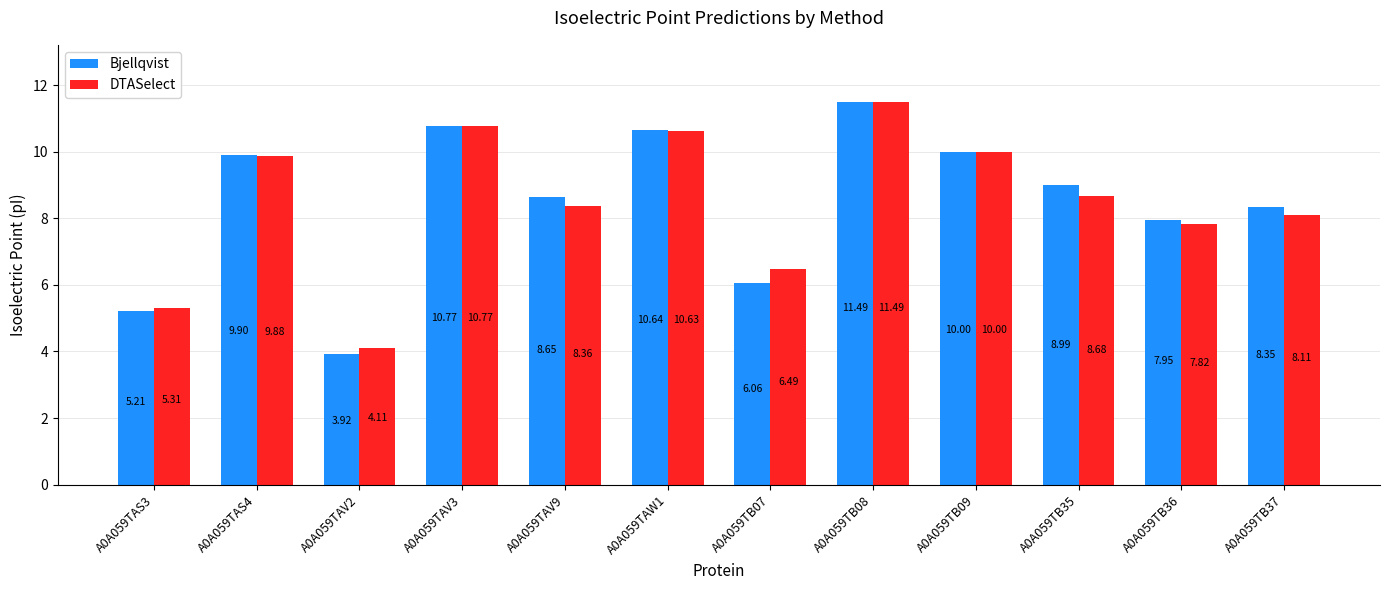

List the series in order of their overall mean, lowest first.

DTASelect, Bjellqvist